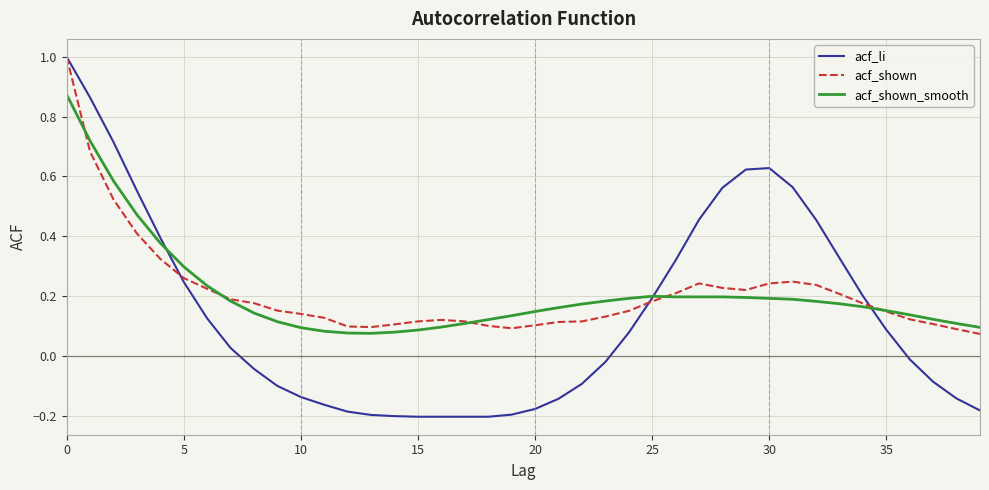

Which series has the widest spread of values?

acf_li